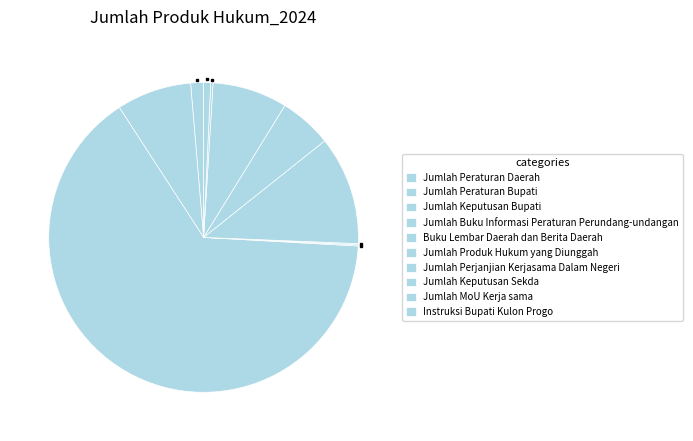

To the nearest percent, what percentage of the pie is Jumlah Keputusan Sekda?

8%